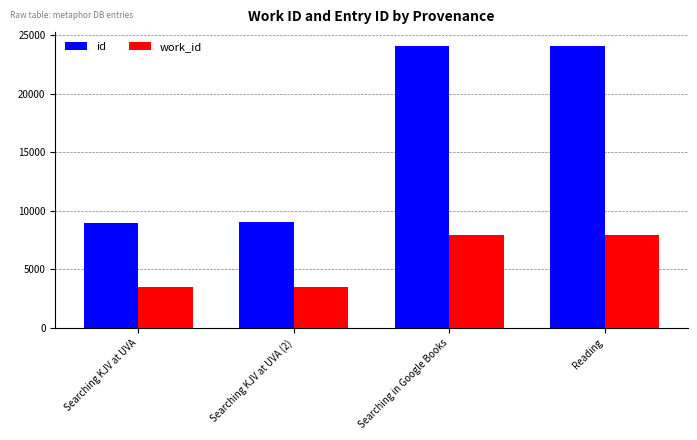

How many groups of bars are there?

4